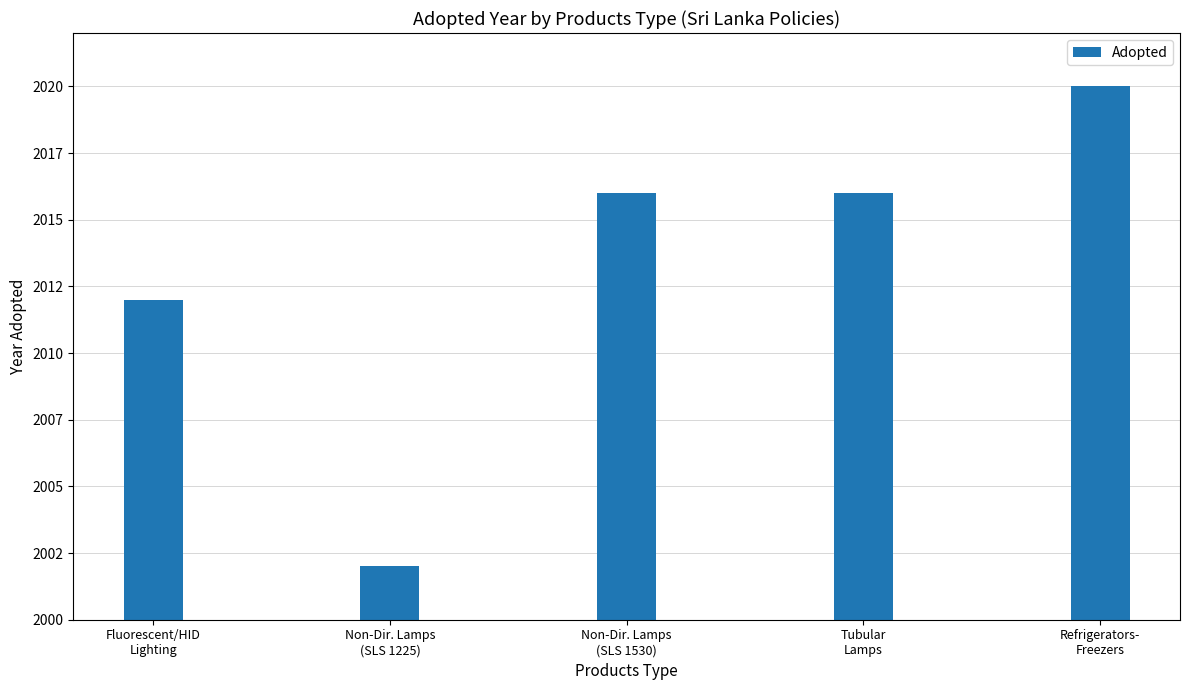

Reading left to right, list all the values displayed in this chart.

Fluorescent/HID
Lighting=2012	Non-Dir. Lamps
(SLS 1225)=2002	Non-Dir. Lamps
(SLS 1530)=2016	Tubular
Lamps=2016	Refrigerators-
Freezers=2020